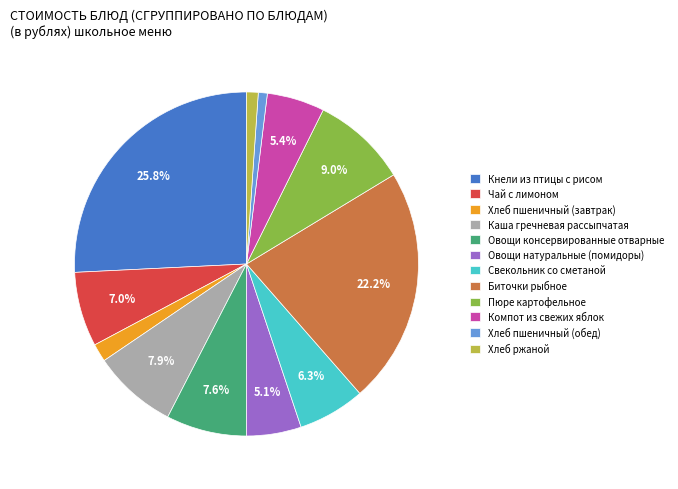

Does any single category account for the majority?

No